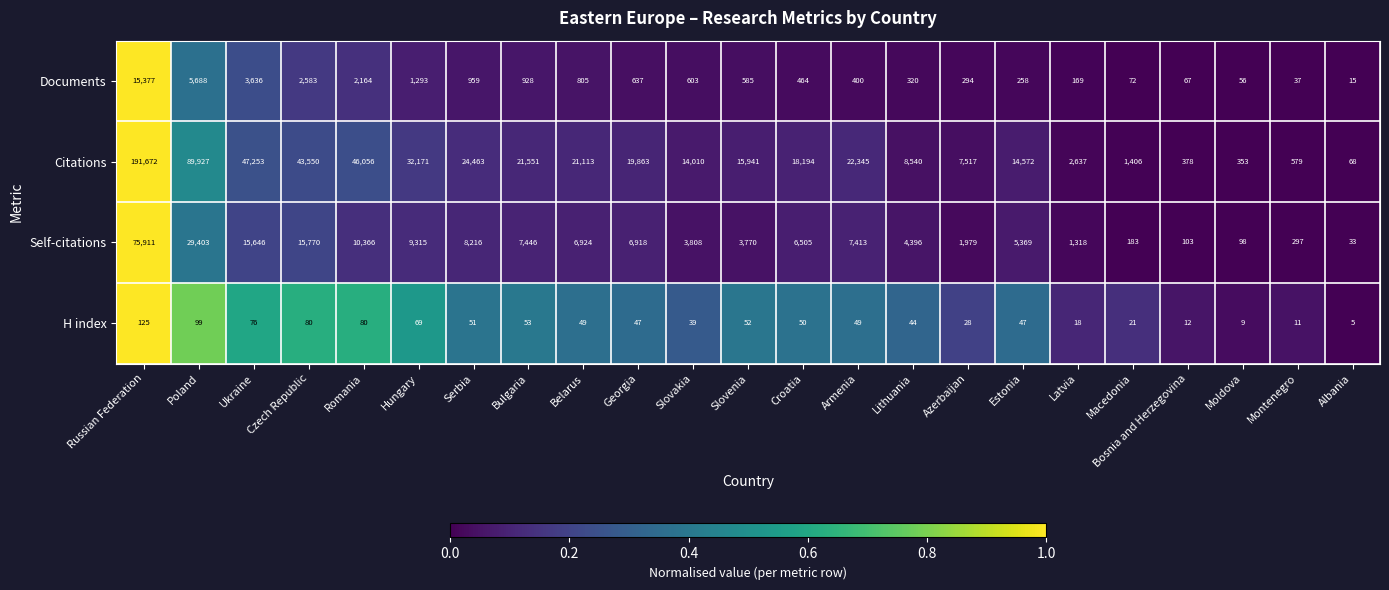

Rank the series at Czech Republic from lowest to highest value.

H index, Documents, Self-citations, Citations